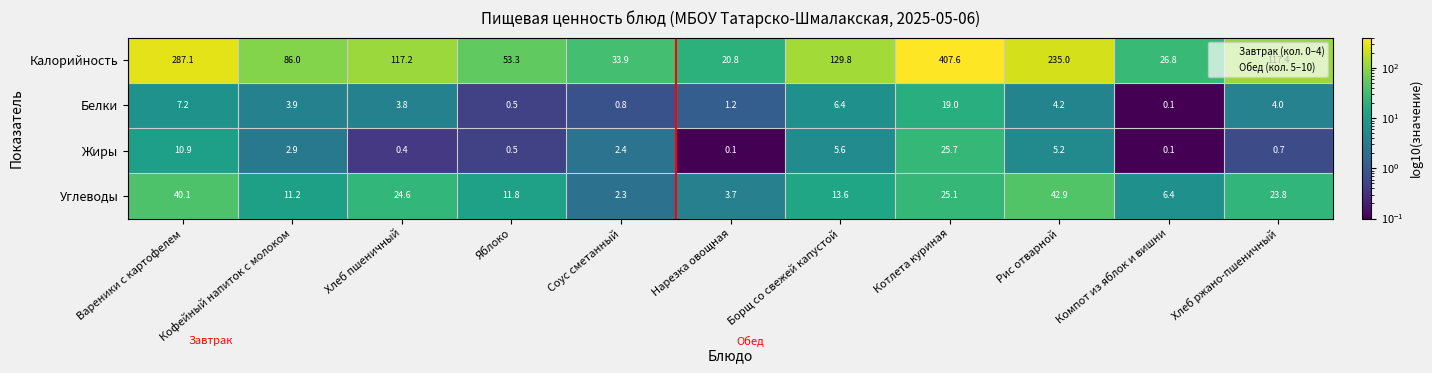

What is the minimum value shown in the chart?

0.1